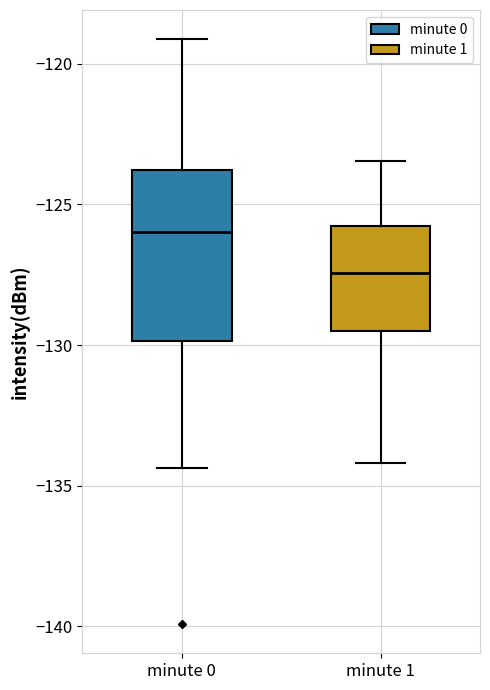

Which box has the lowest median line?

minute 1